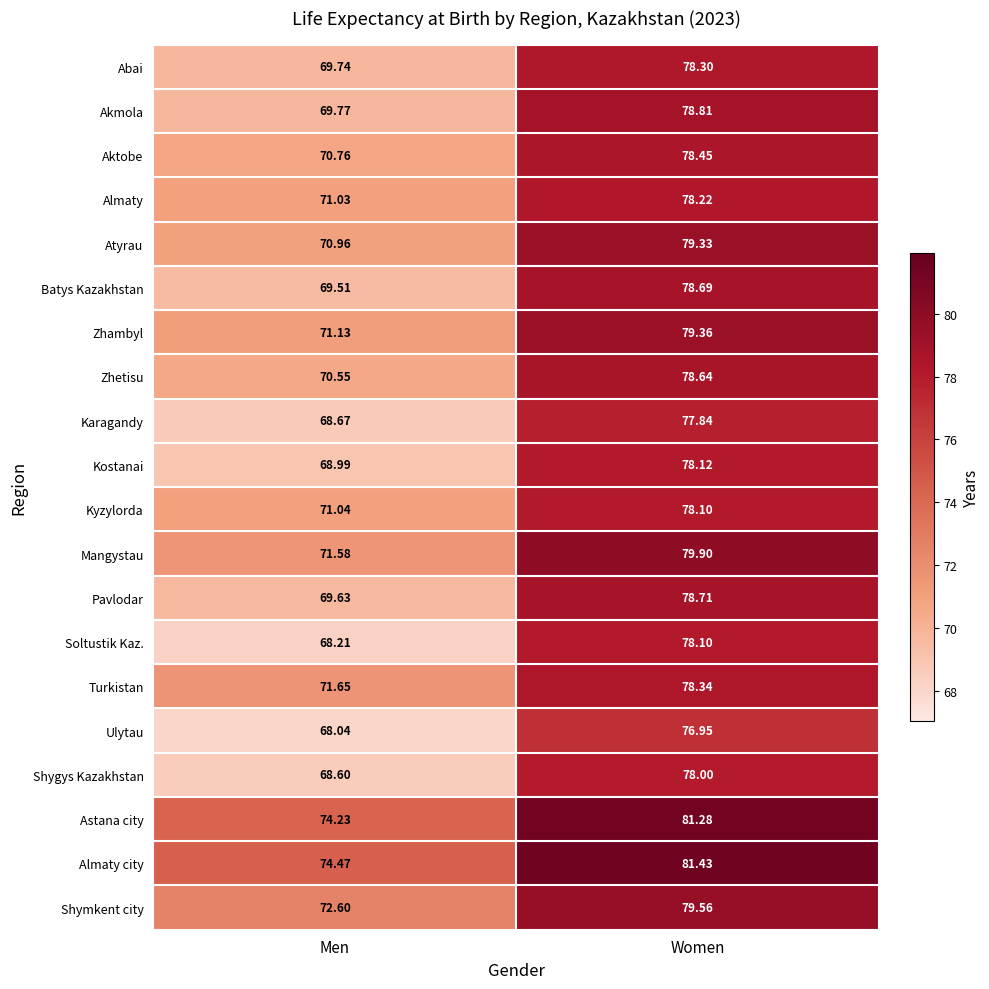

At which category is the sum across all series the highest?

Women